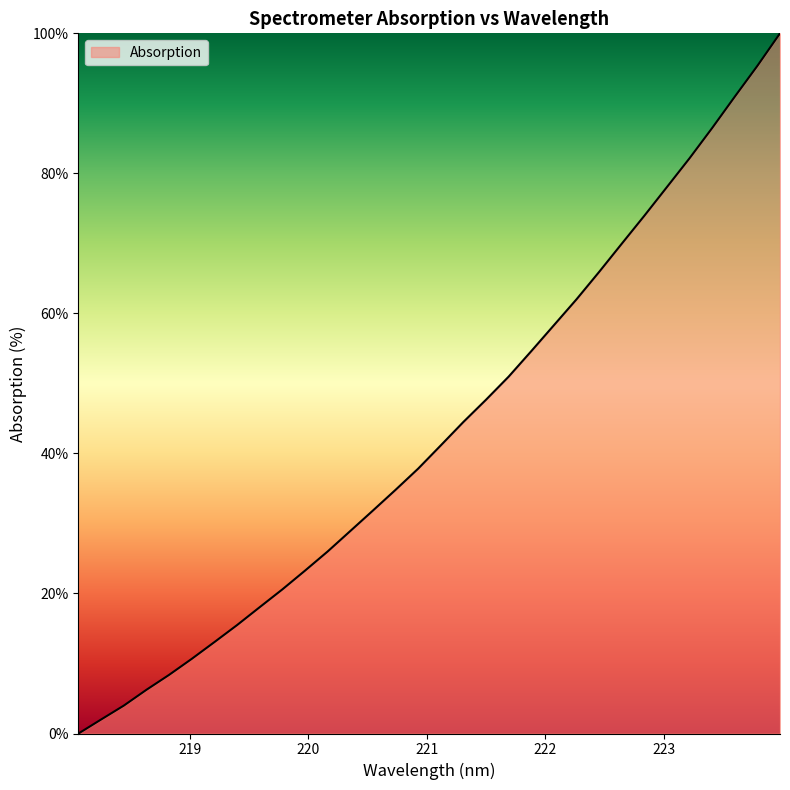

Reading left to right, transcribe all the data shown in this chart.

0.0	2.0	4.0	6.2	8.4	10.7	13.1	15.5	18.0	20.6	23.3	26.0	28.9	31.8	34.8	37.8	41.1	44.5	47.7	51.0	54.6	58.3	62.0	65.9	70.0	74.0	78.1	82.2	86.5	91.0	95.4	100.0